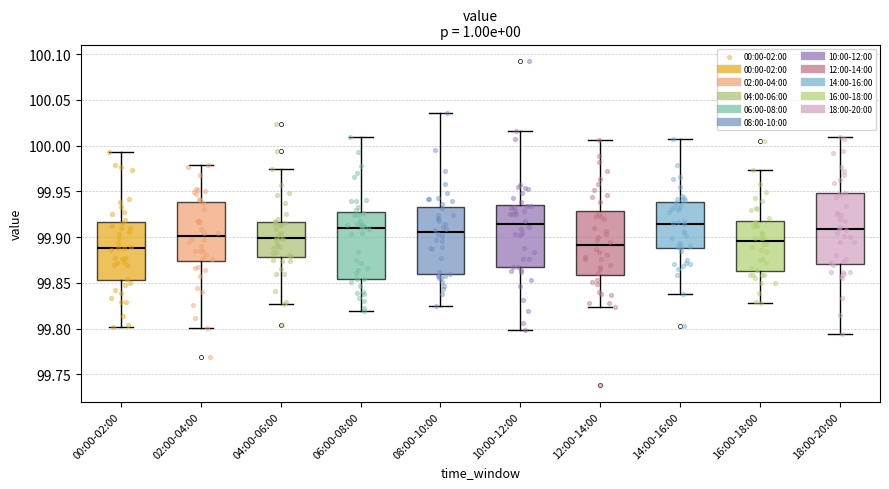

Where does the median line of the box for 08:00-10:00 sit on the y-axis? The values are not printed on the chart, so give them approximately, as read against the axis.

99.905